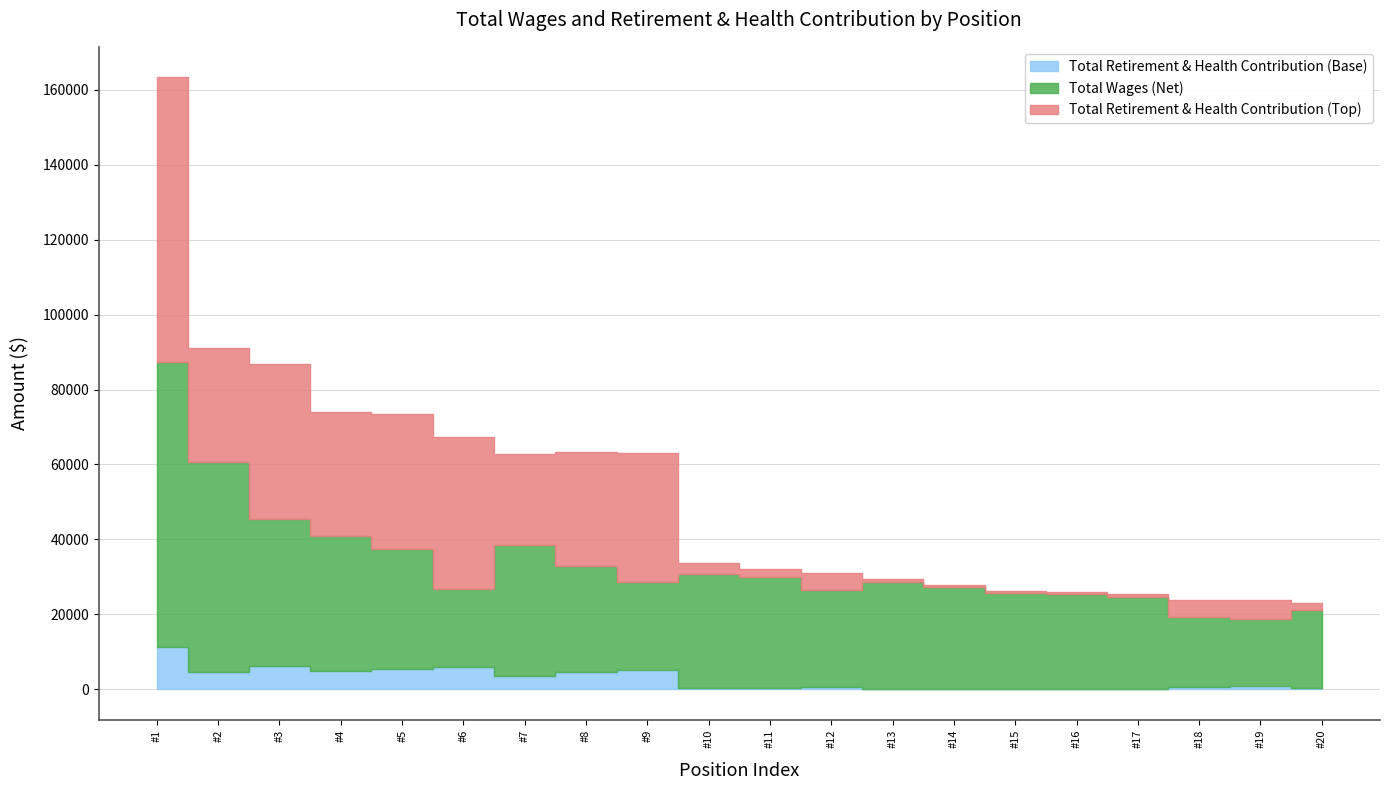

True or false: Total Retirement & Health Contribution and Total Wages intersect in this chart.

False